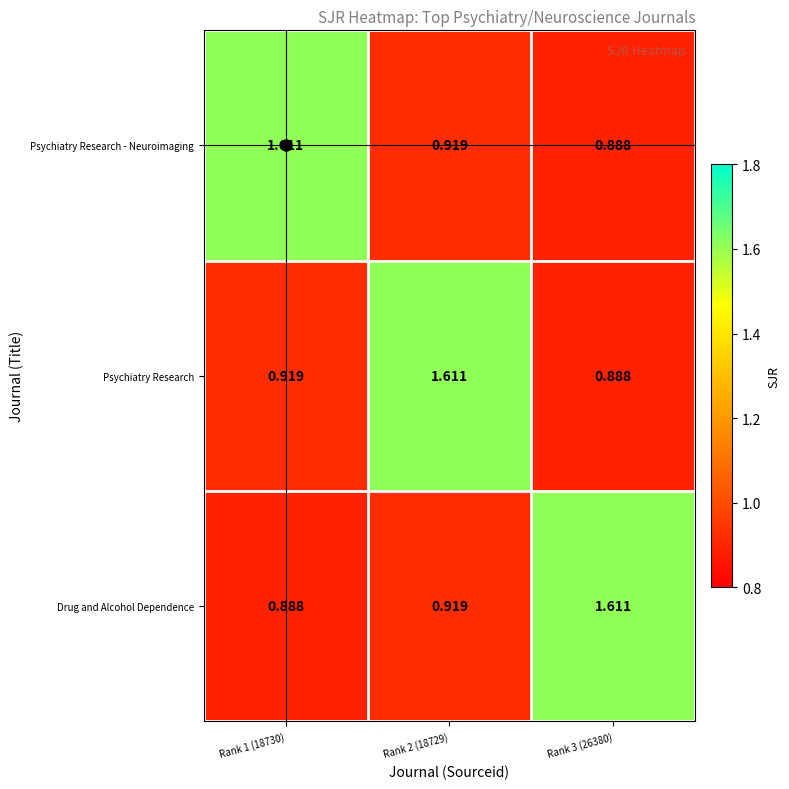

Is the value of Psychiatry Research - Neuroimaging at Rank 3 (26380) greater than the value of Drug and Alcohol Dependence at Rank 2 (18729)?

No